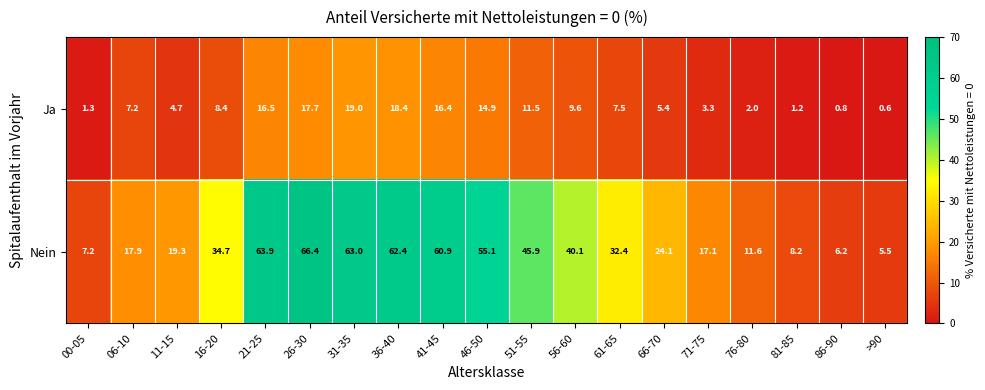

True or false: Nein has a value of 29.8 at 21-25.

False